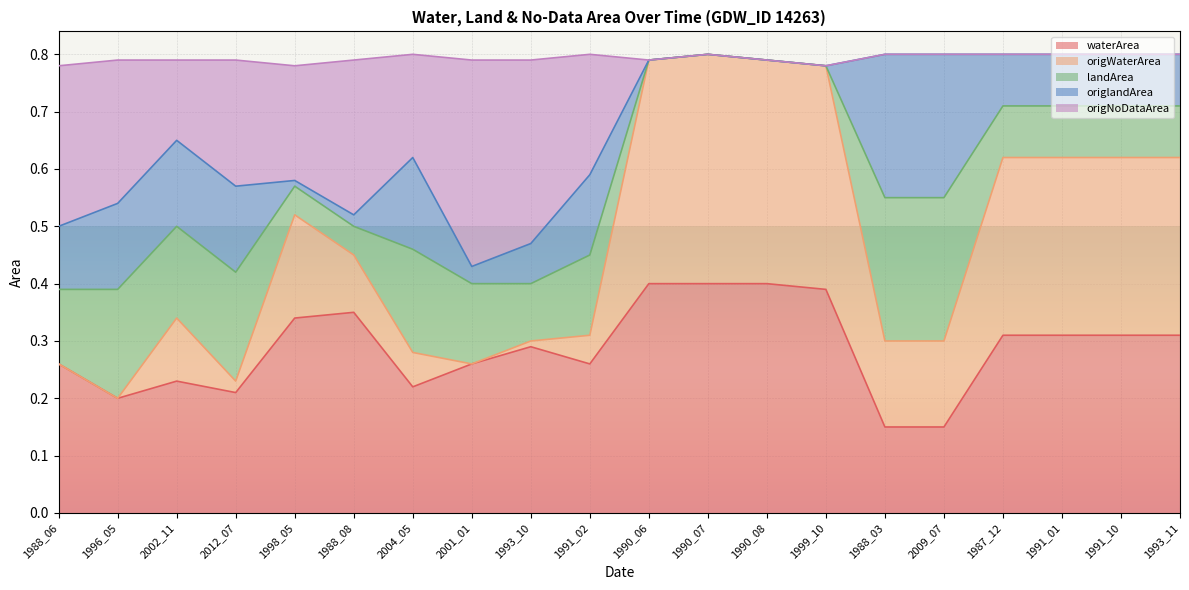

True or false: waterArea and origNoDataArea cross at least once.

False